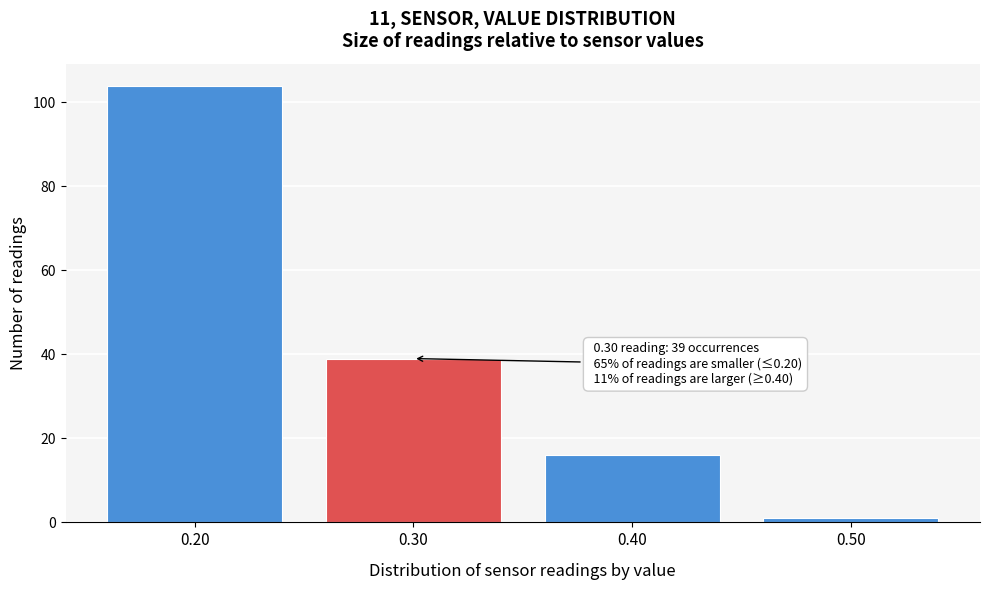

Which range on the x-axis has the tallest bar?

0.15 to 0.25